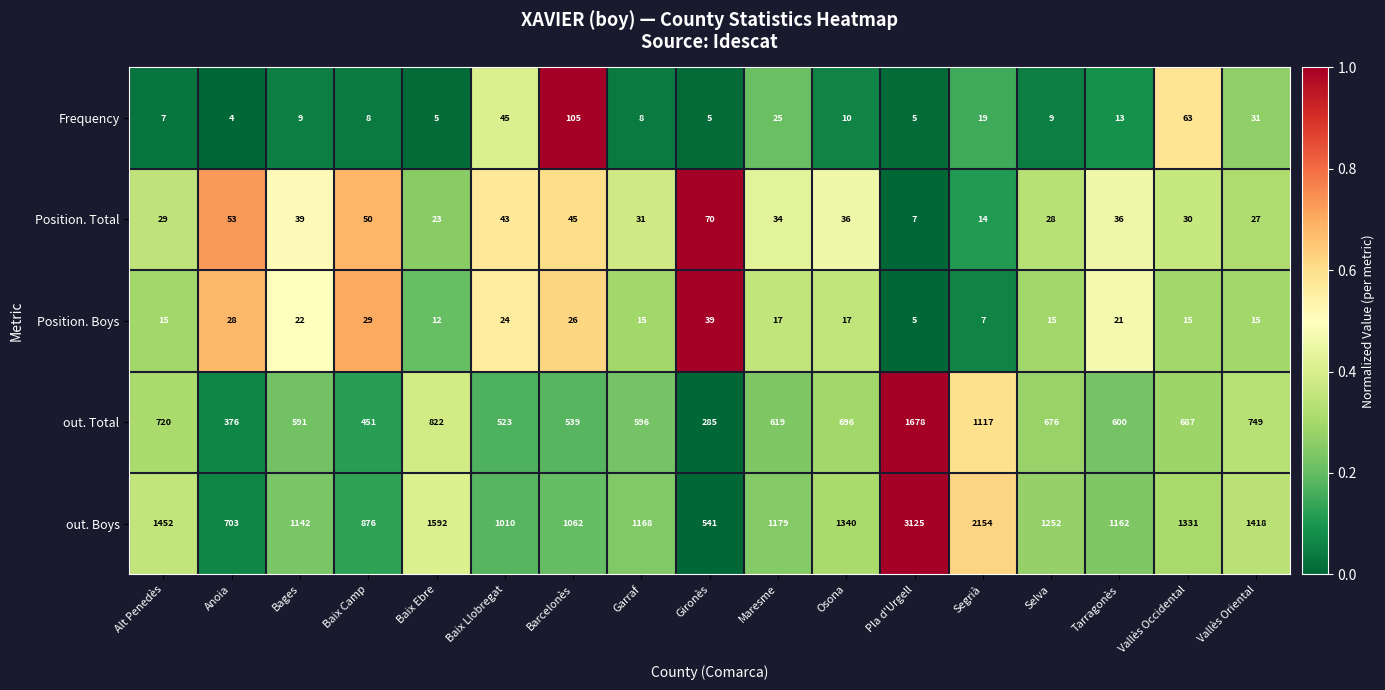

What is the total value across all series at Alt Penedès?

2223